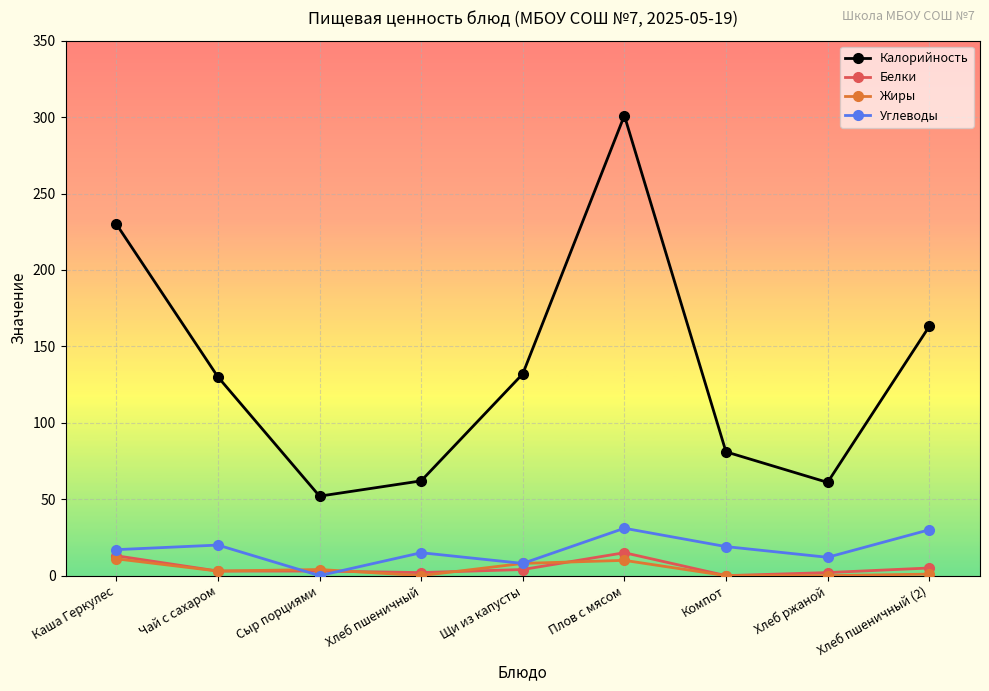

What is the sum of the Калорийность values at Каша Геркулес and Хлеб пшеничный?

292